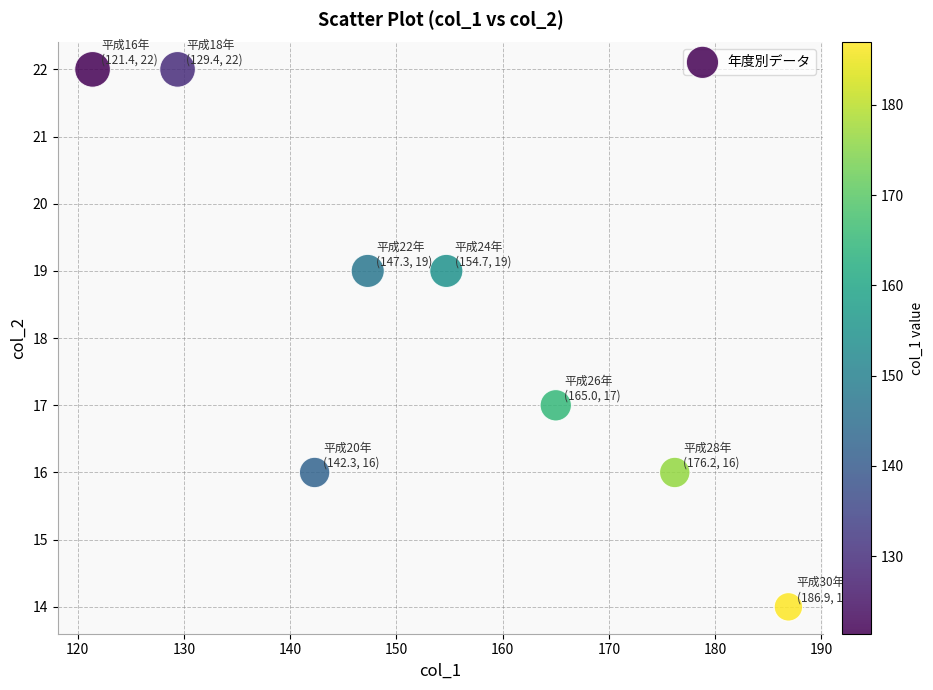

What is the range of Y values (max minus min)?

8